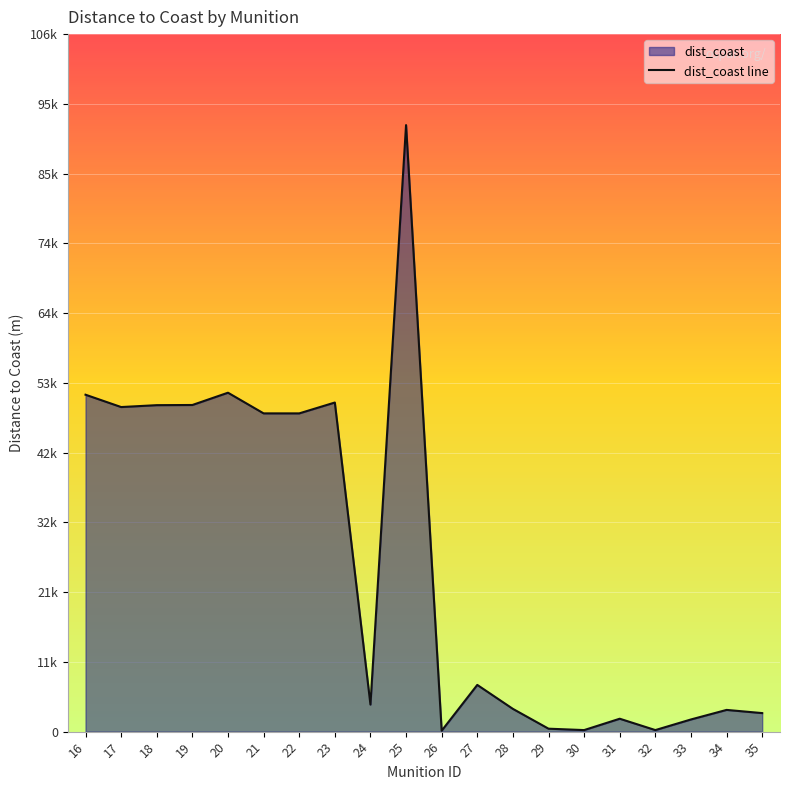

List the labels in order of value, largest first.

25, 20, 16, 23, 19, 18, 17, 21, 22, 27, 24, 28, 34, 35, 31, 33, 29, 32, 30, 26